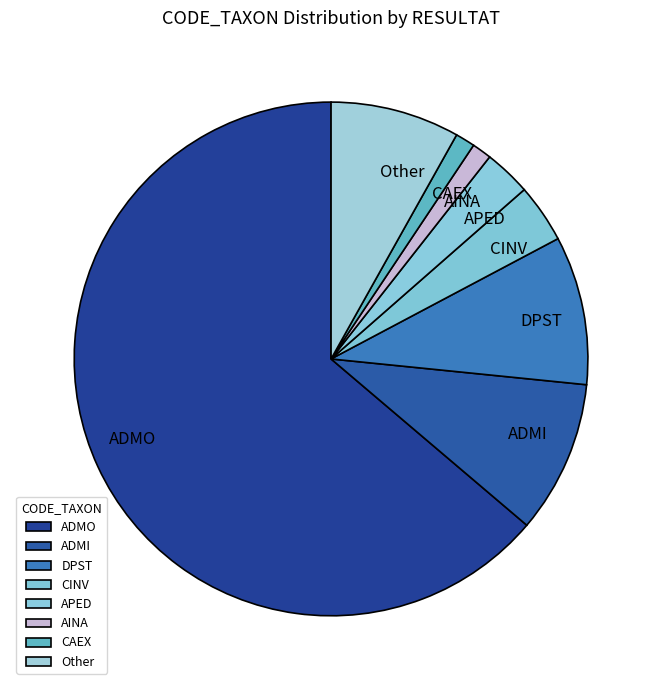

Count the number of slices in the pie.

8